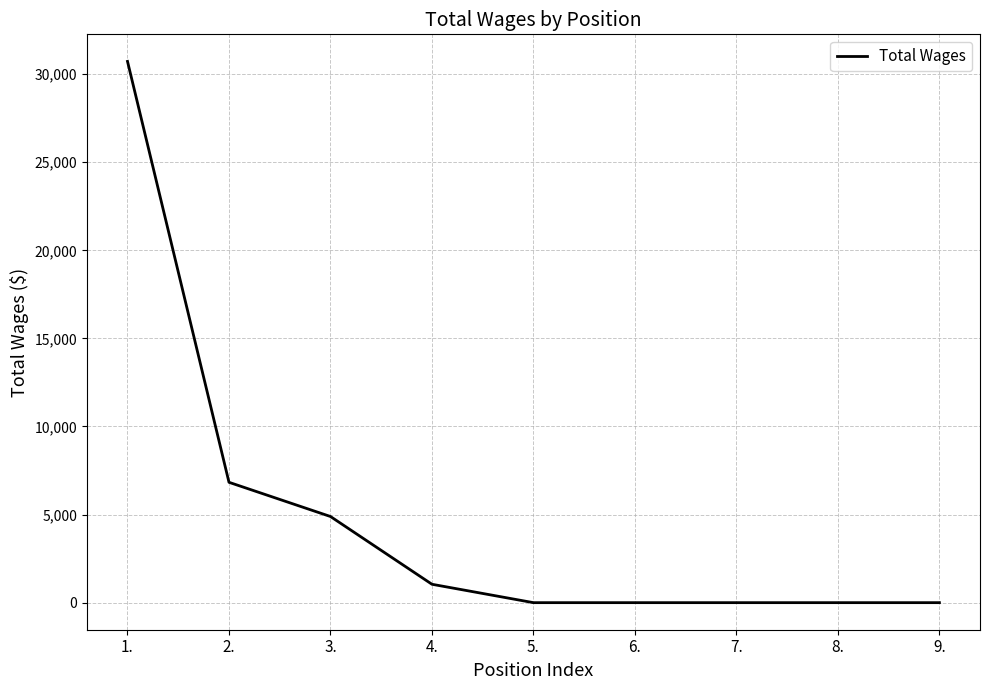

What is the change in value from 3. to 4.?

-3846